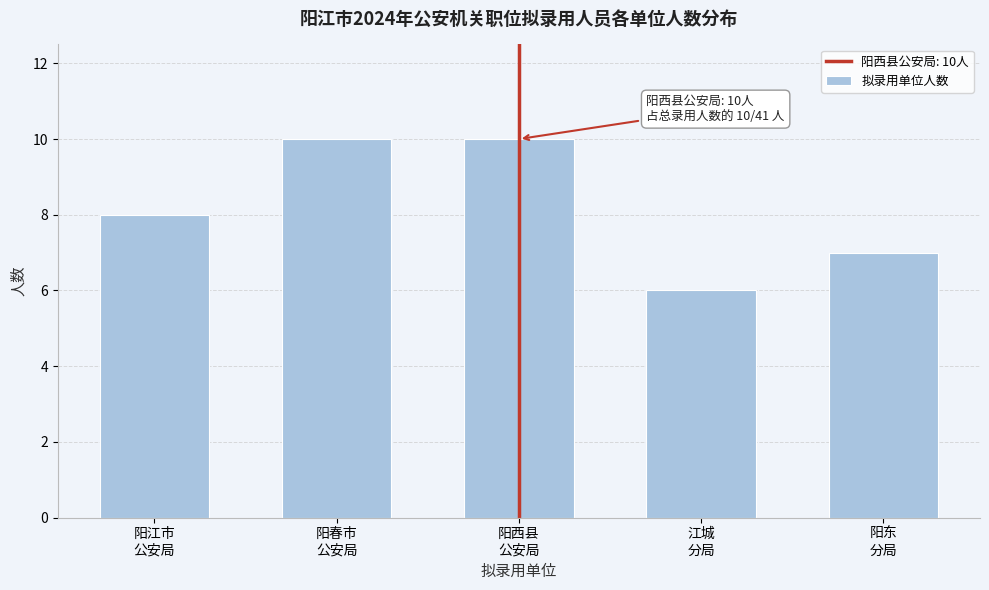

Reading left to right, list all the values displayed in this chart.

8	10	10	6	7